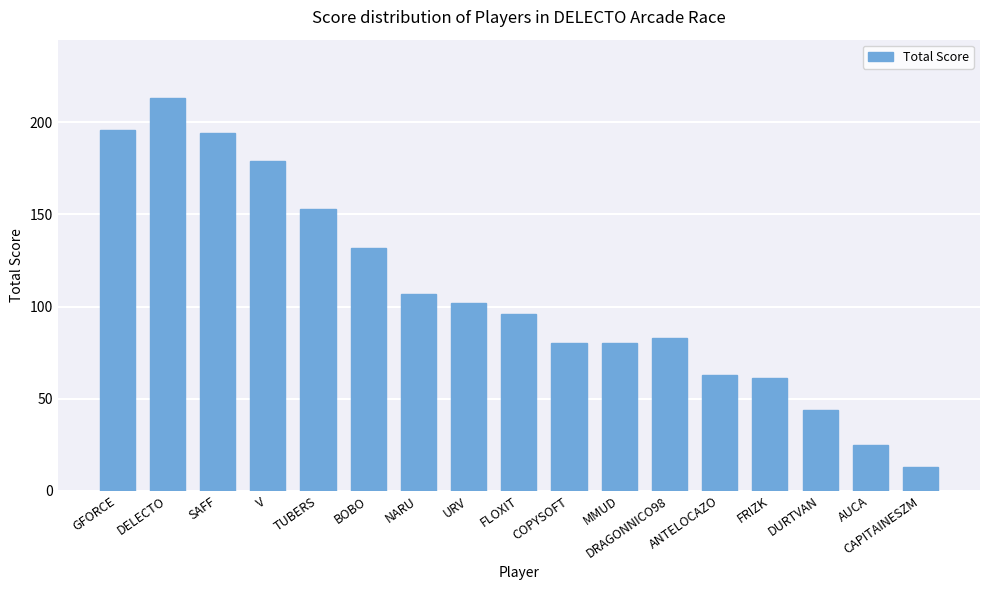

Reading left to right, transcribe all the data shown in this chart.

GFORCE=196	DELECTO=213	SAFF=194	V=179	TUBERS=153	BOBO=132	NARU=107	URV=102	FLOXIT=96	COPYSOFT=80	MMUD=80	DRAGONNICO98=83	ANTELOCAZO=63	FRIZK=61	DURTVAN=44	AUCA=25	CAPITAINESZM=13